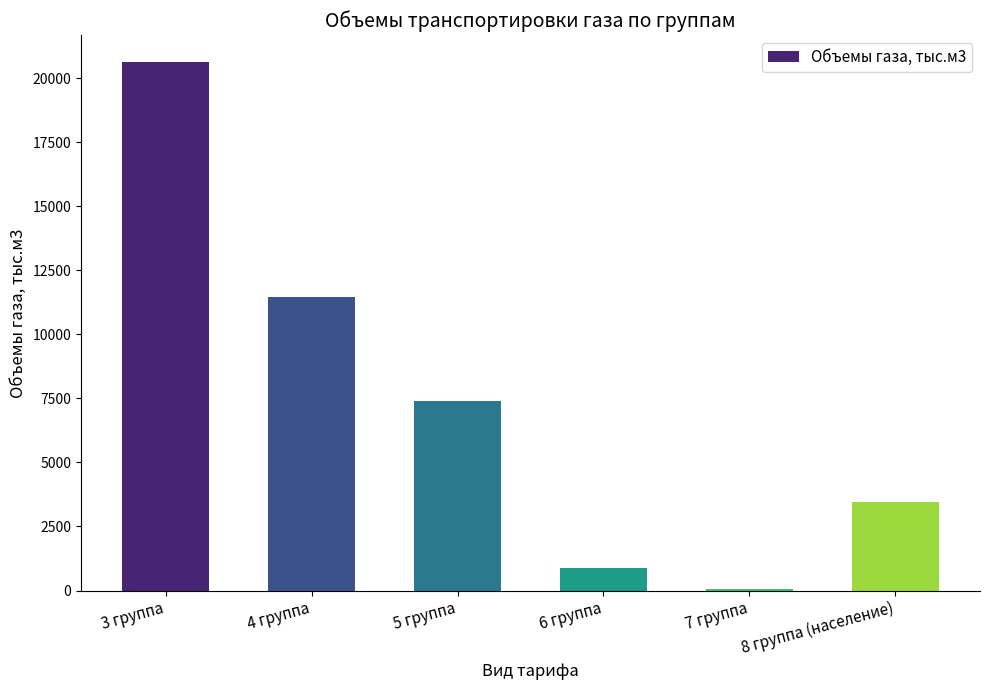

Between 3 группа and 7 группа, which is larger?

3 группа